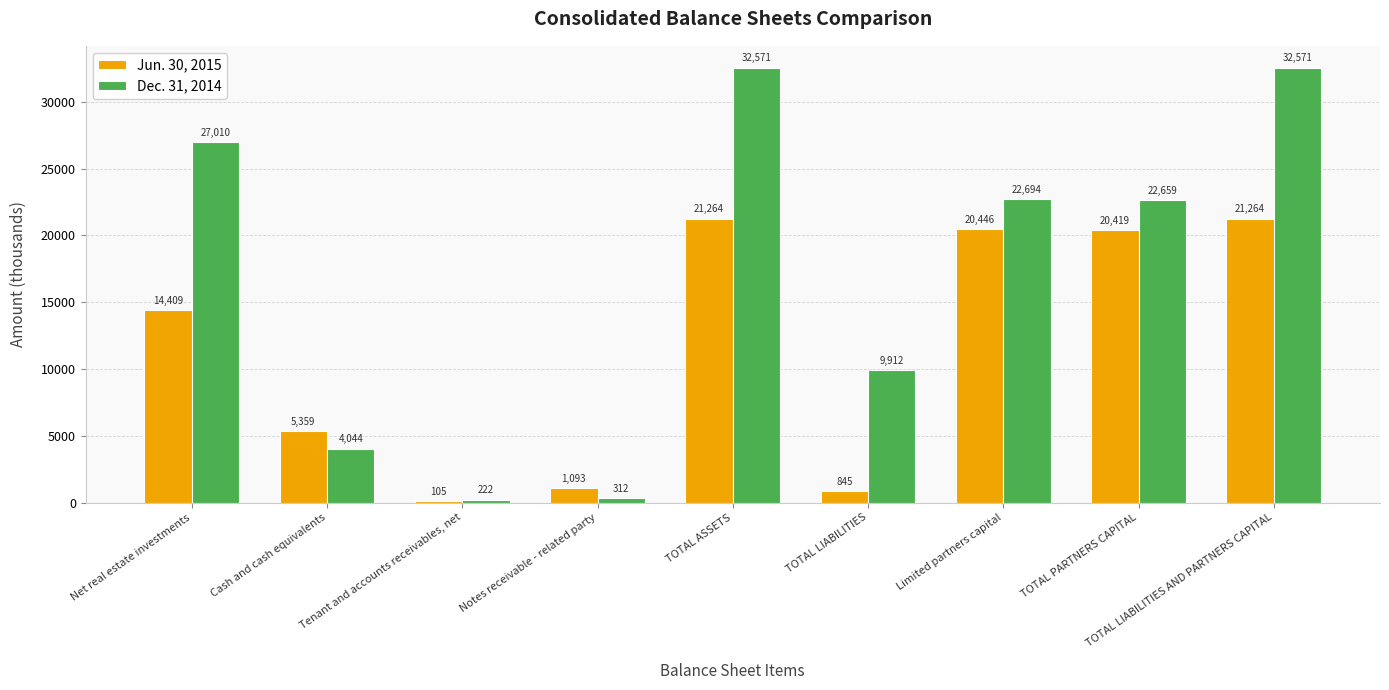

What is the minimum value for Dec. 31, 2014?

222